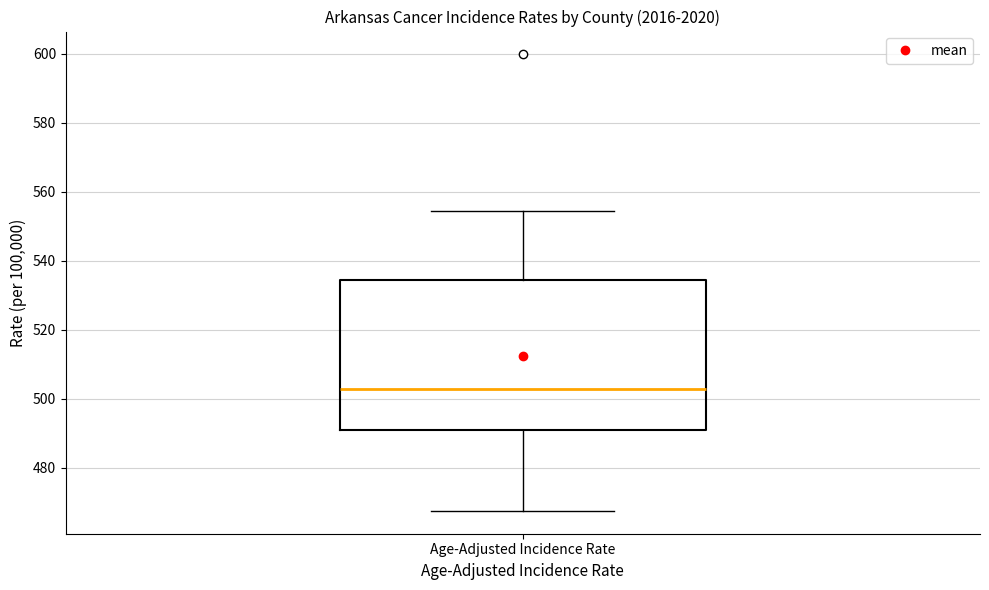

Where is the lower edge of the box for Age-Adjusted Incidence Rate on the y-axis? The values are not printed on the chart, so give them approximately, as read against the axis.

492